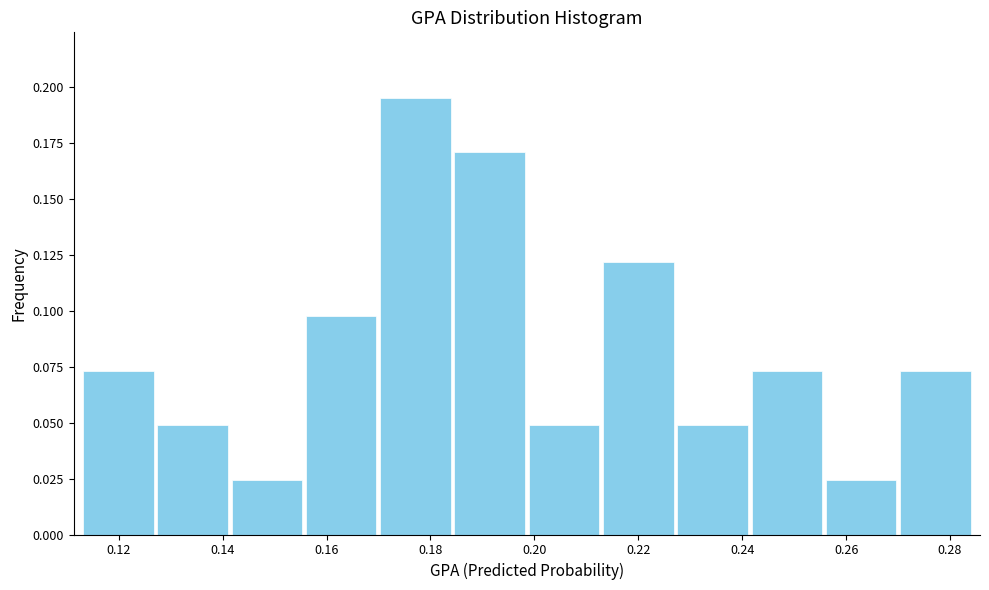

How tall is the bar that spans 0.212 to 0.228 on the x-axis? Neither the bar edges nor the heights are printed on the chart, so give them approximately, as read against the axes.

0.120